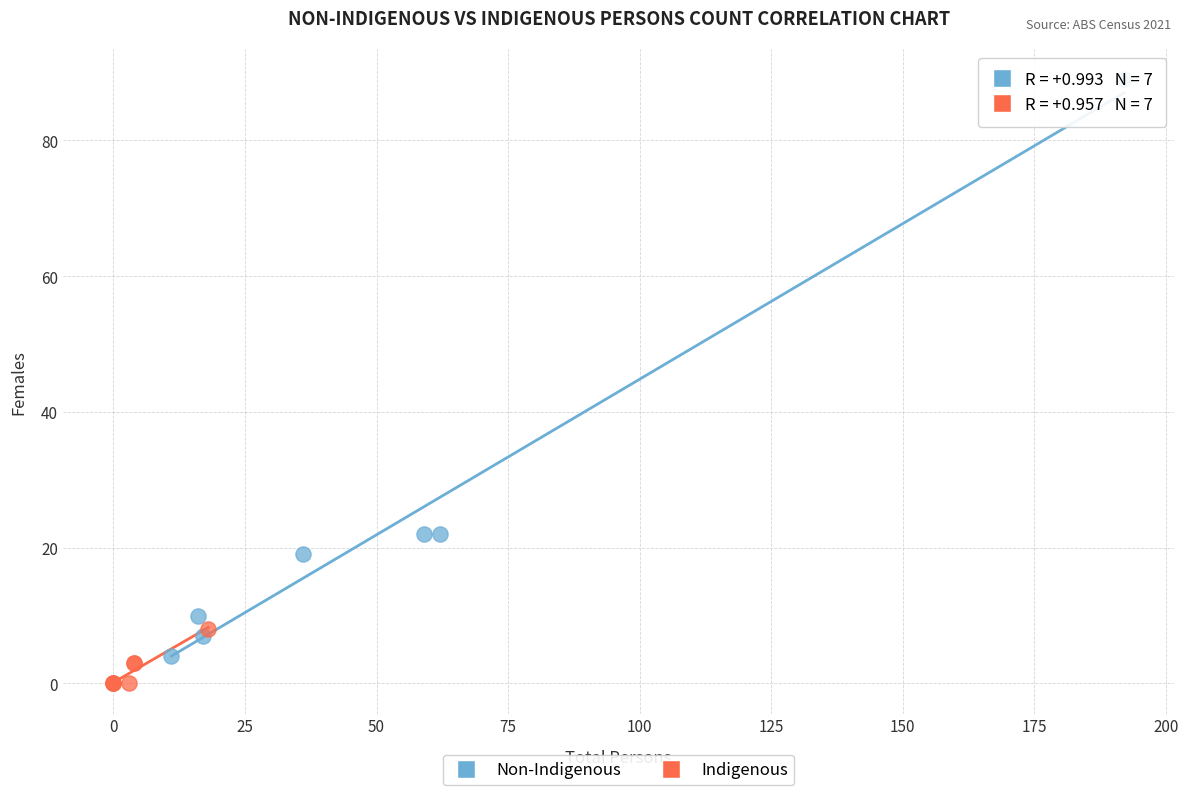

Which series reaches the minimum Y coordinate?

Indigenous